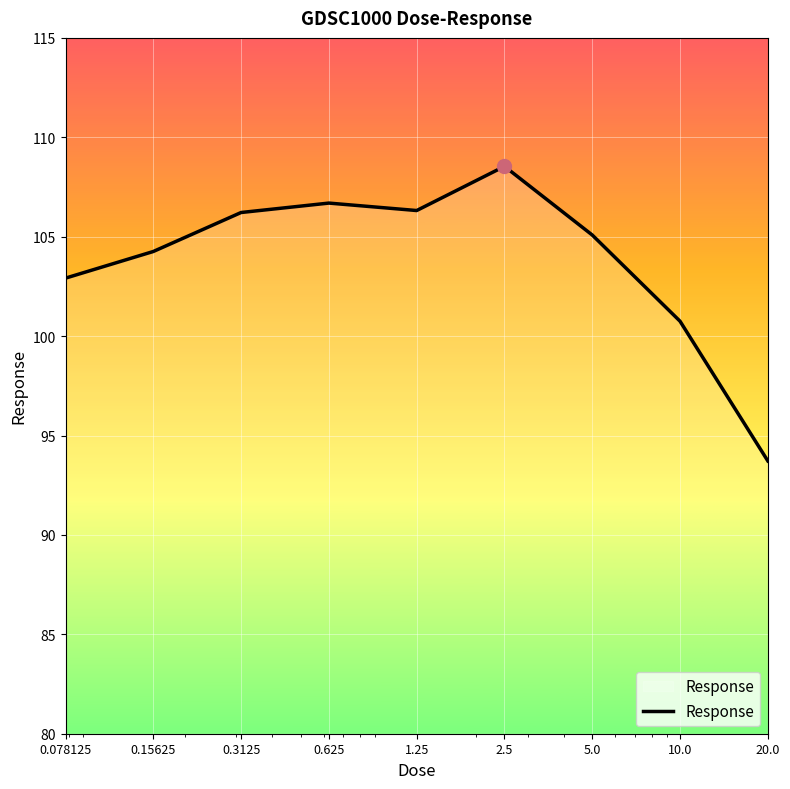

What is the greatest value displayed?

108.5